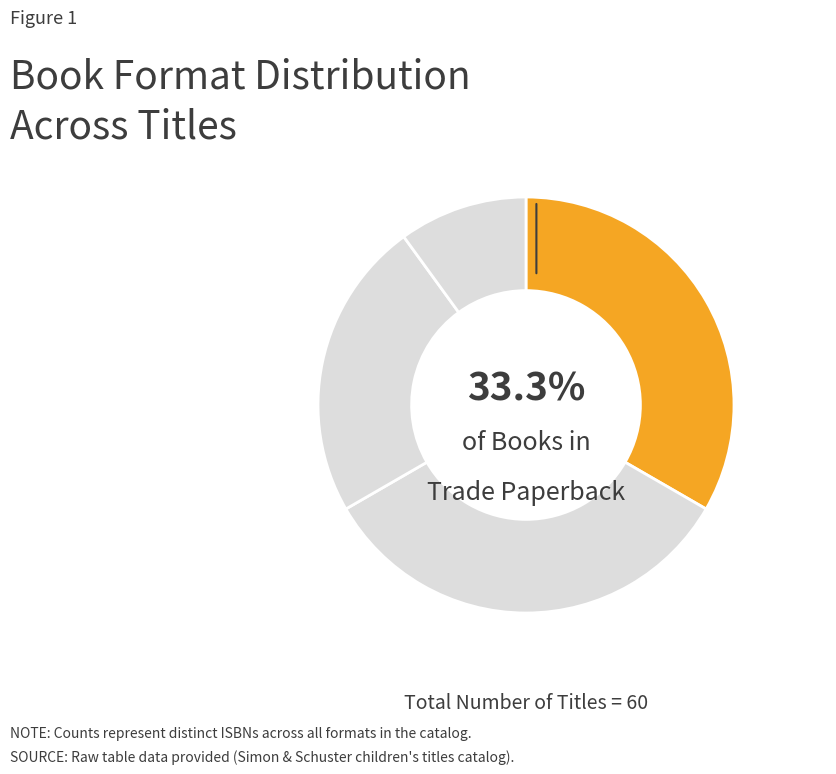

Rank the categories by value from lowest to highest.

Fixed Layout eBook, eBook, Trade Paperback, Hardcover